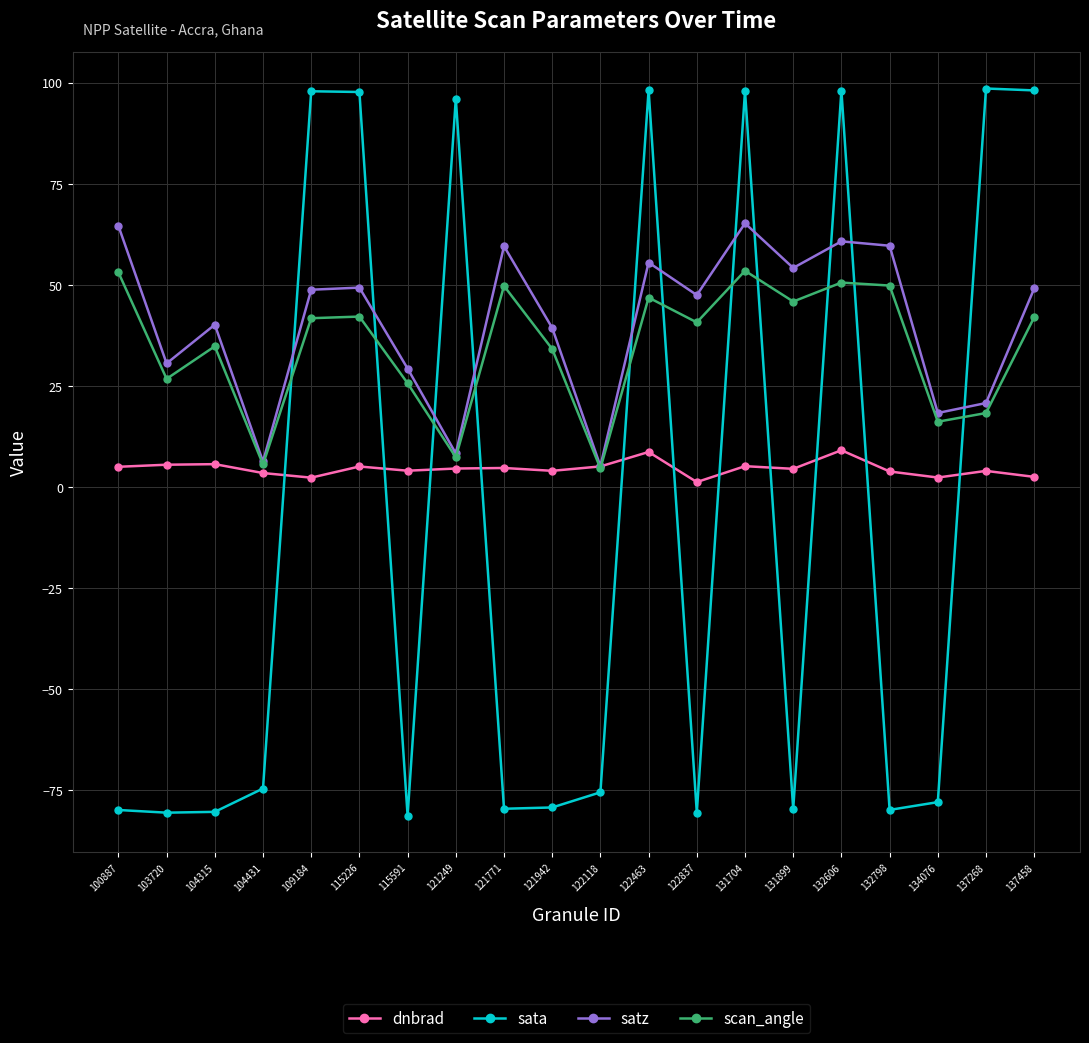

What is the total value across all series at 121771?

34.3